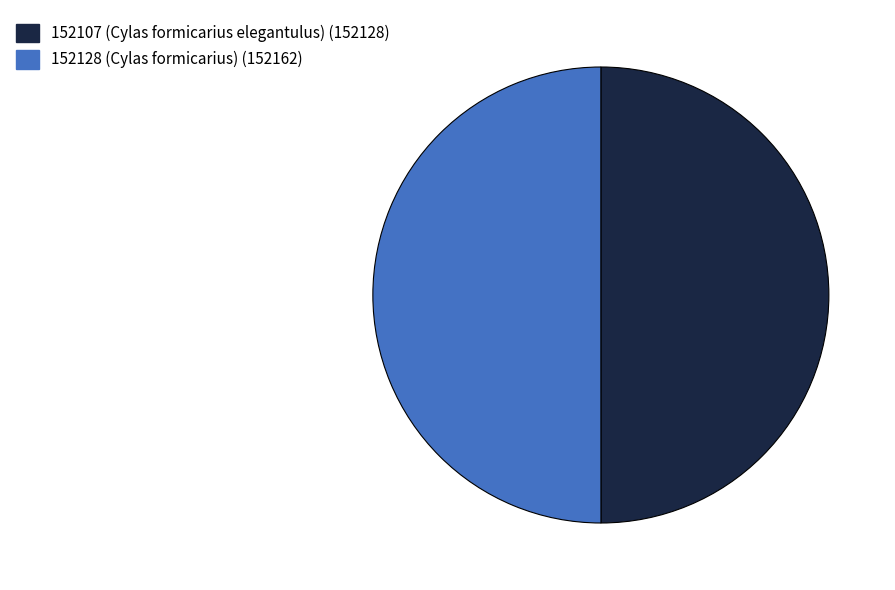

How many slices are in this pie chart?

2